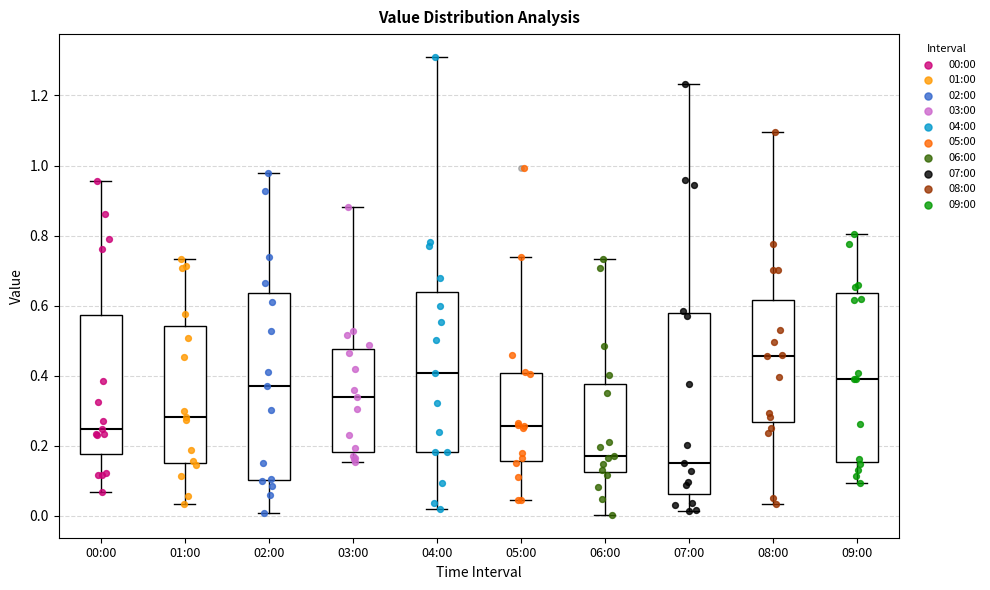

Where does the upper whisker of the box for 08:00 end on the y-axis? The values are not printed on the chart, so give them approximately, as read against the axis.

1.10